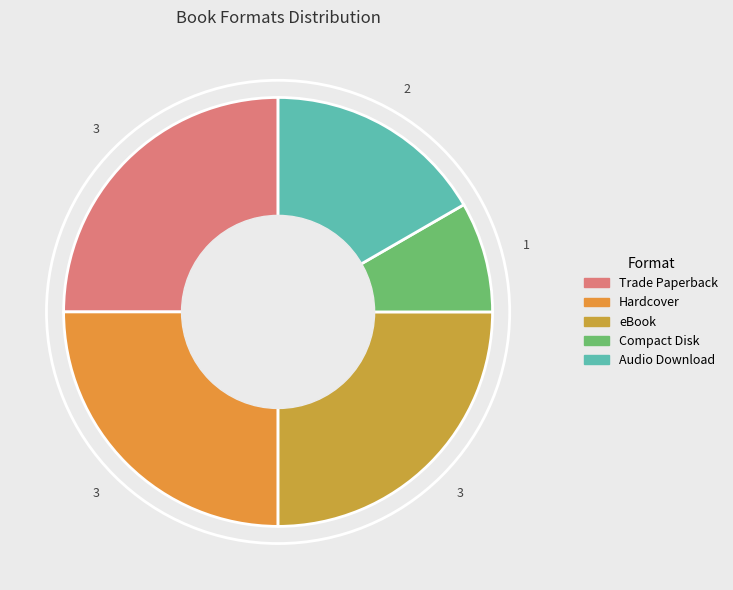

Is there any slice that represents more than half of the pie?

No